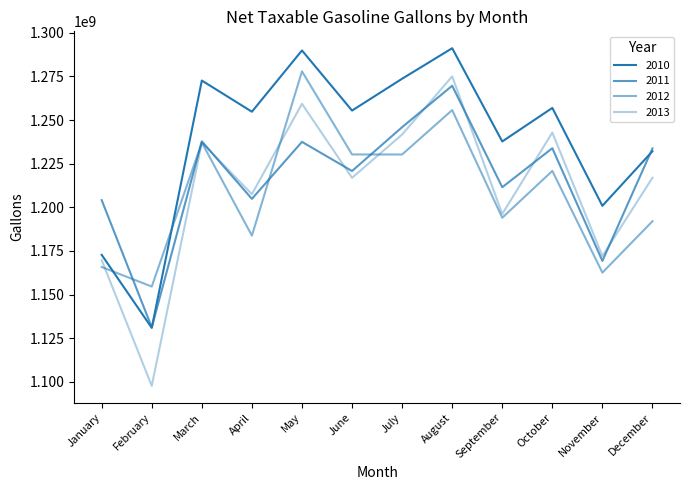

Which series has the largest range (max minus min)?

2013